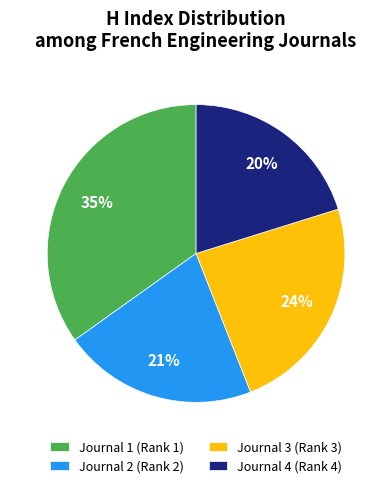

What is the ratio of the value at Journal 3 (Rank 3) to the value at Journal 1 (Rank 1)?

0.7